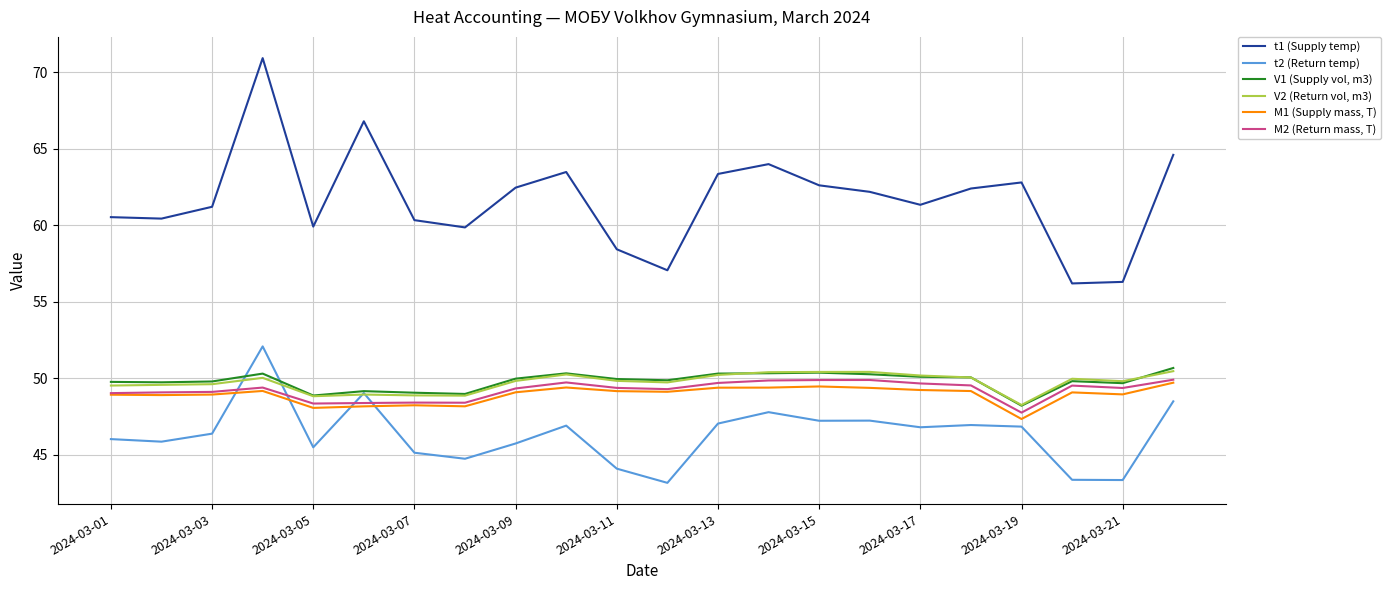

Rank the series by their maximum value, from highest to lowest.

t1 (Supply temp), t2 (Return temp), V1 (Supply vol, m3), V2 (Return vol, m3), M2 (Return mass, T), M1 (Supply mass, T)